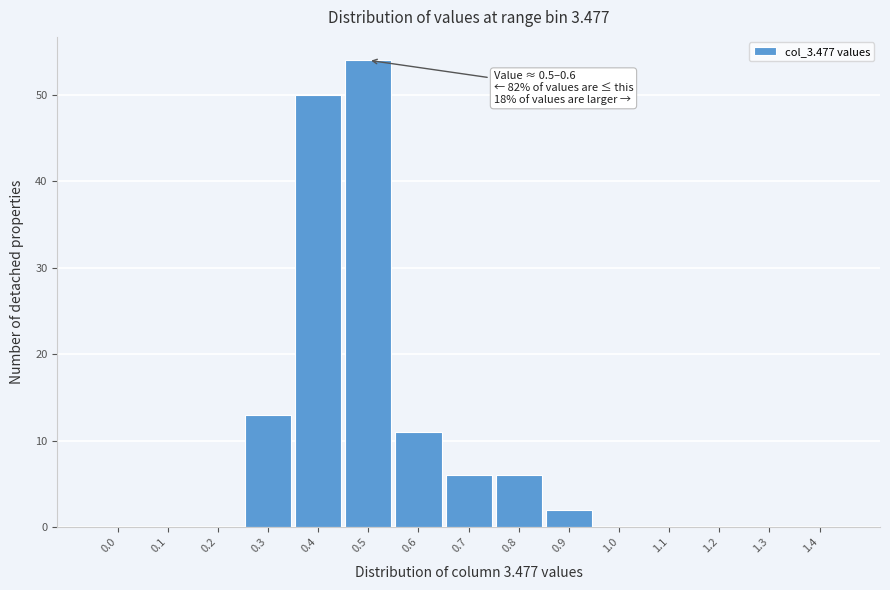

Reading left to right, what are all the values shown in this chart?

0.0=0	0.1=0	0.2=0	0.3=13	0.4=50	0.5=54	0.6=11	0.7=6	0.8=6	0.9=2	1.0=0	1.1=0	1.2=0	1.3=0	1.4=0